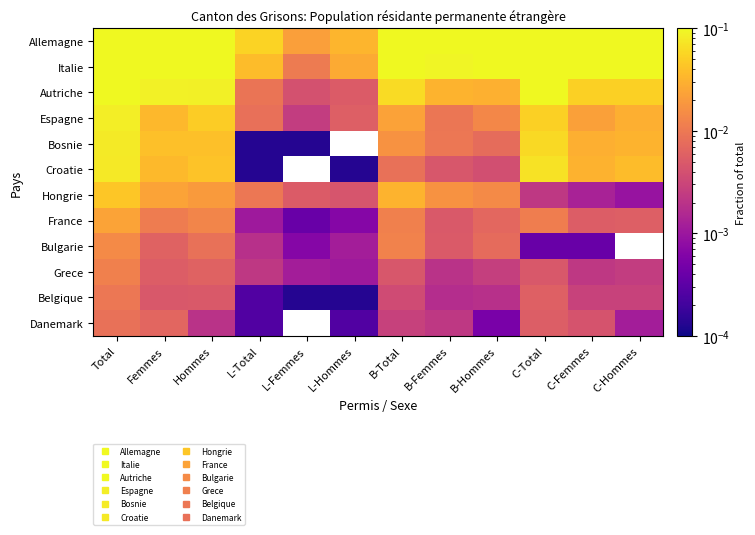

Which series has the largest total across all categories?

Allemagne